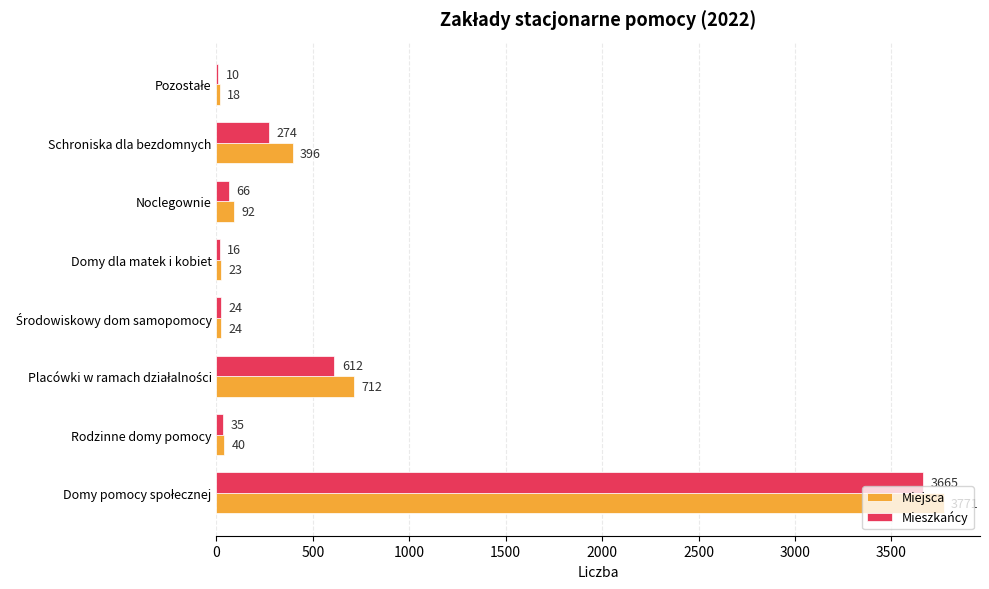

What is the total value across all series at Schroniska dla bezdomnych?

670